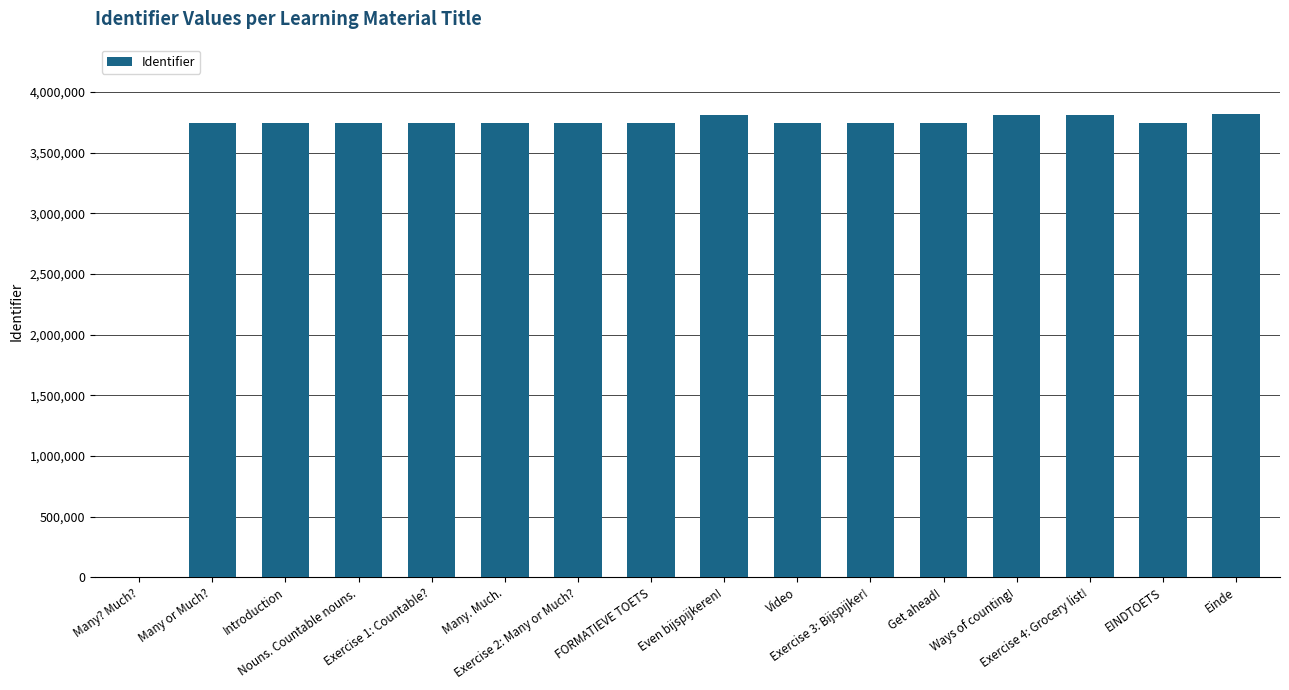

What is the greatest value displayed?

3820077